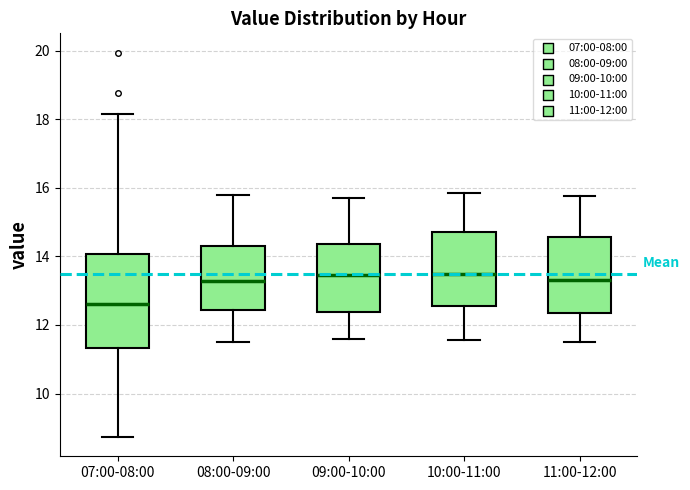

Reading left to right, transcribe this box plot: for each box, give where its median line is, the range the box spans, and where its two whiskers end, as read against the y-axis. The values are not printed on the chart, so give them approximately, as read against the axis.

07:00-08:00: median 12.6, box 11.4 to 14.0, whiskers 8.8 to 18.2
08:00-09:00: median 13.2, box 12.4 to 14.4, whiskers 11.6 to 15.8
09:00-10:00: median 13.4, box 12.4 to 14.4, whiskers 11.6 to 15.8
10:00-11:00: median 13.6, box 12.6 to 14.8, whiskers 11.6 to 15.8
11:00-12:00: median 13.4, box 12.4 to 14.6, whiskers 11.6 to 15.8